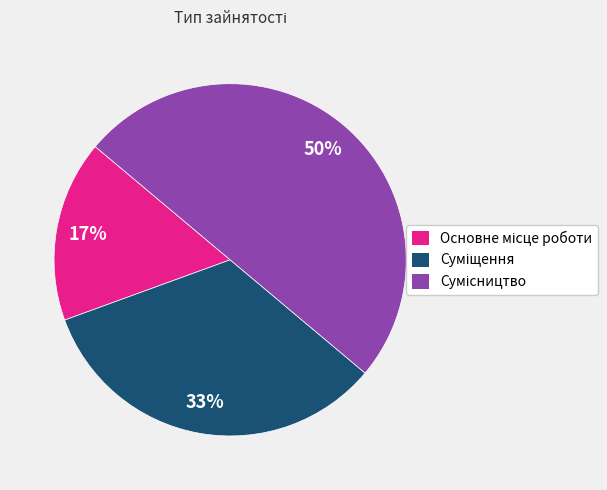

How many segments does this pie chart have?

3